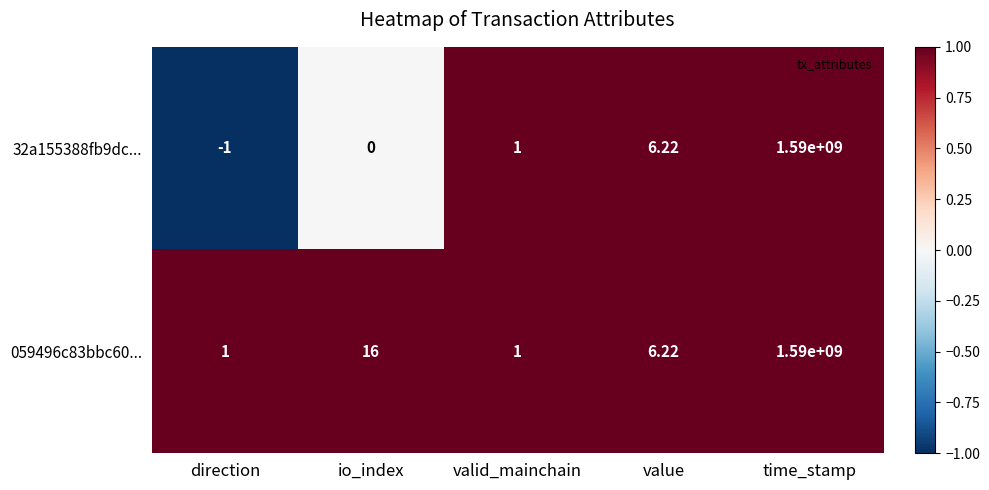

How many series are shown in this chart?

2